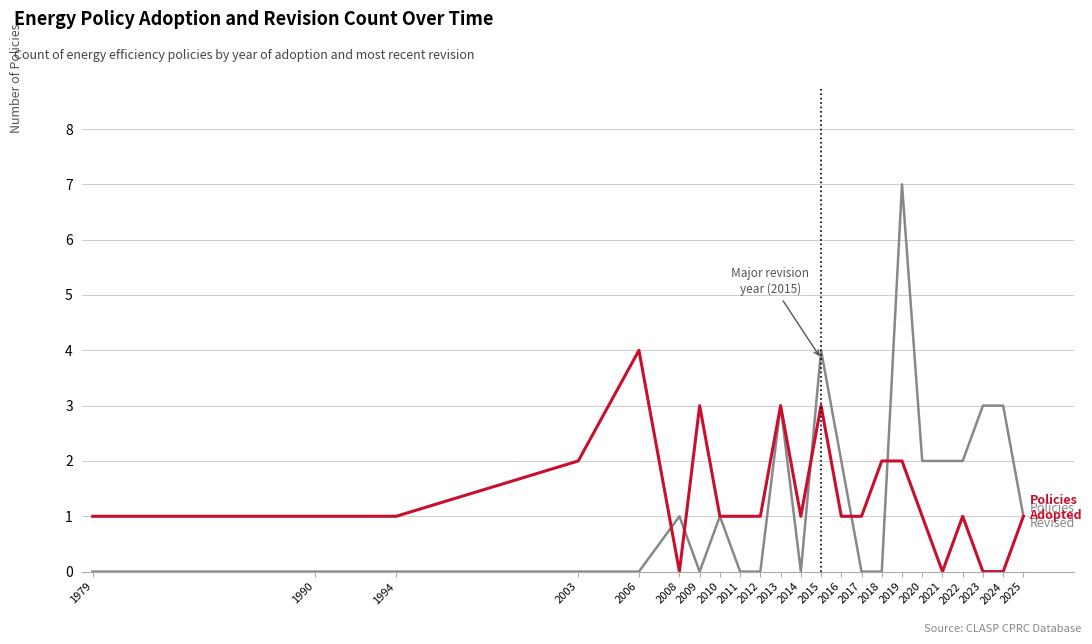

What is the greatest value displayed?

7